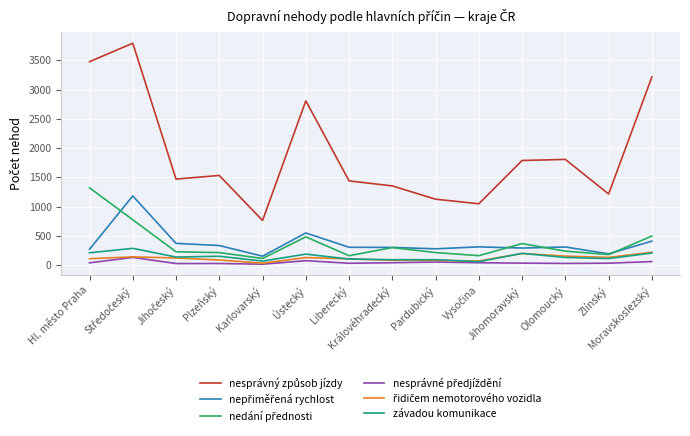

What is the highest value of the závadou komunikace series?

286